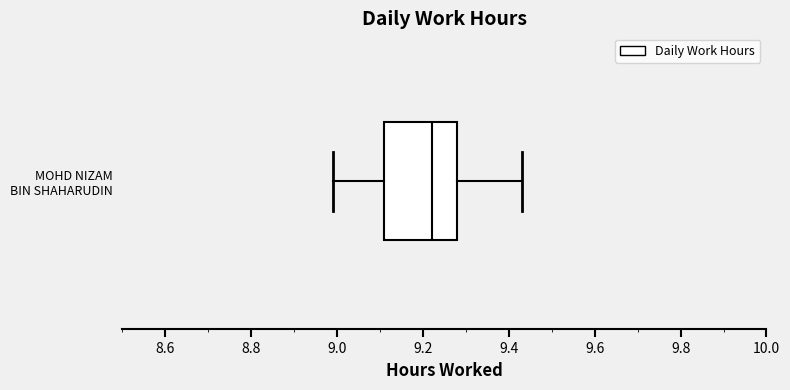

Where is the right edge of the box for MOHD NIZAM BIN SHAHARUDIN on the x-axis? The values are not printed on the chart, so give them approximately, as read against the axis.

9.28